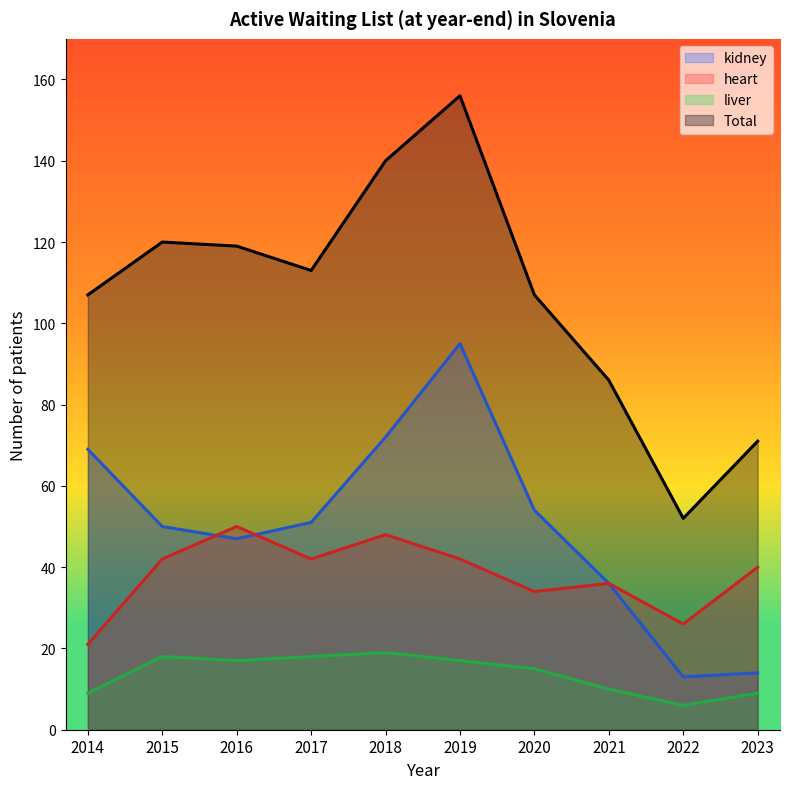

True or false: kidney and liver intersect in this chart.

False